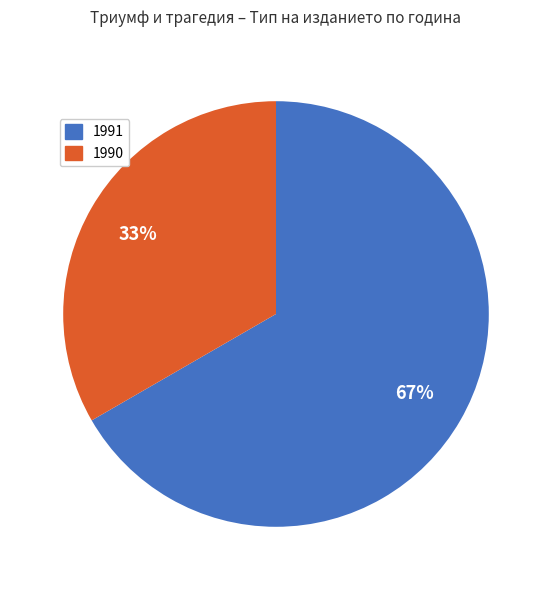

Is there any slice that represents more than half of the pie?

Yes